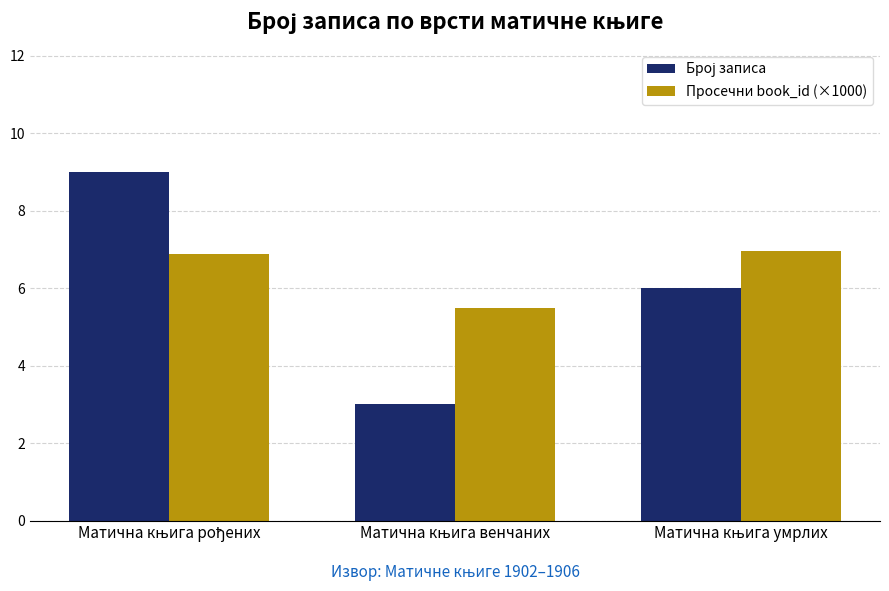

What is the minimum value for Просечни book_id (×1000)?

5.5